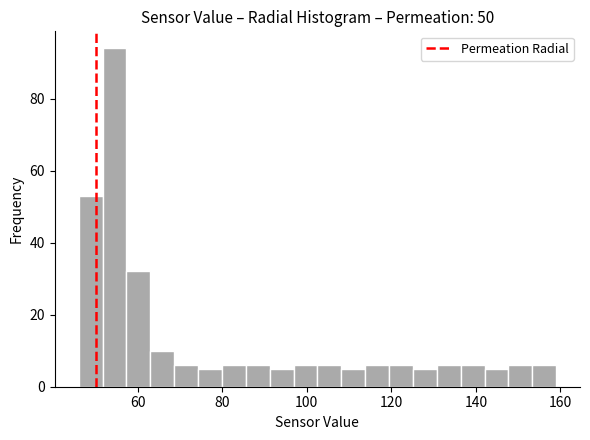

Around what value on the x-axis is the tallest bar? Give the approximate position of its centre, as read against the axis.

54